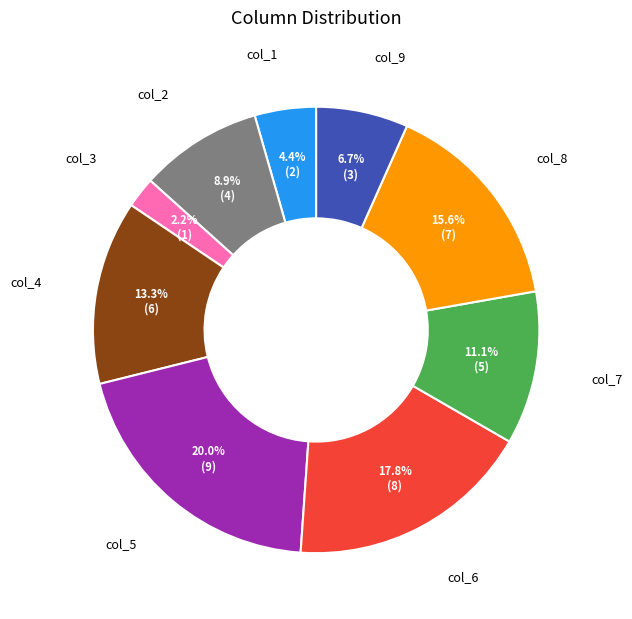

Is it true that col_9 is 7% of the pie?

True